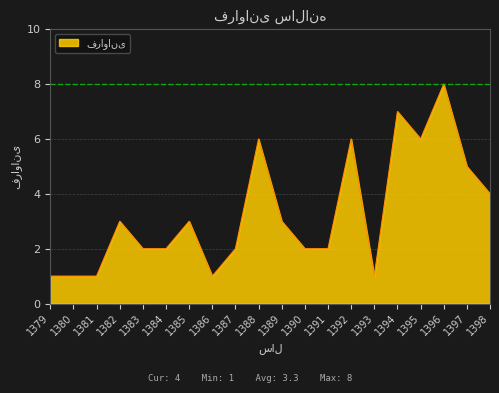

Read the value at 1397.

5